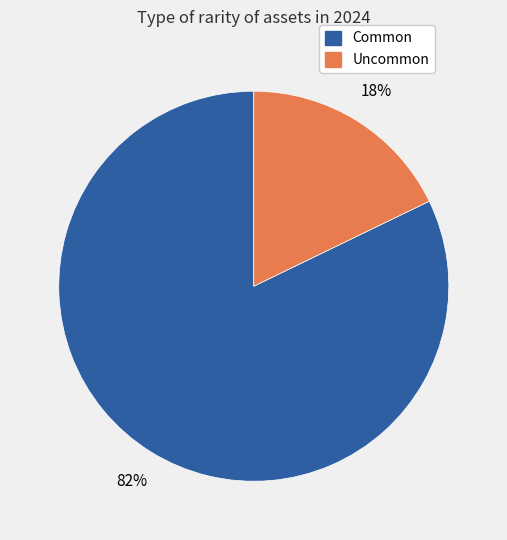

Do Uncommon and Common together represent more than half of the pie?

Yes